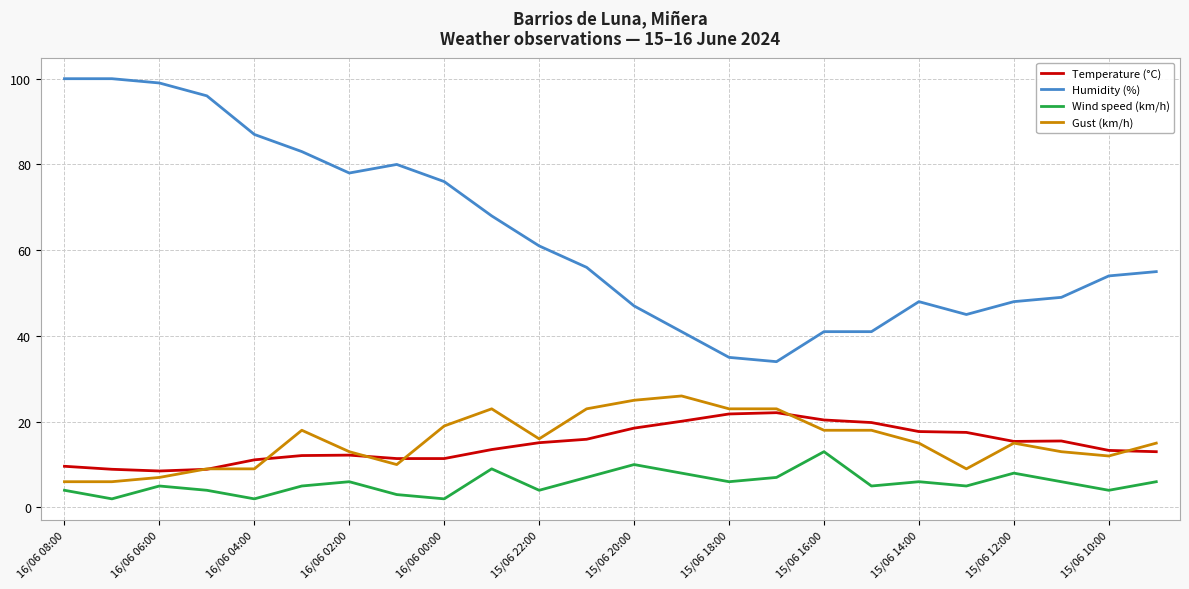

What is the lowest value of the Humidity (%) series?

34.0